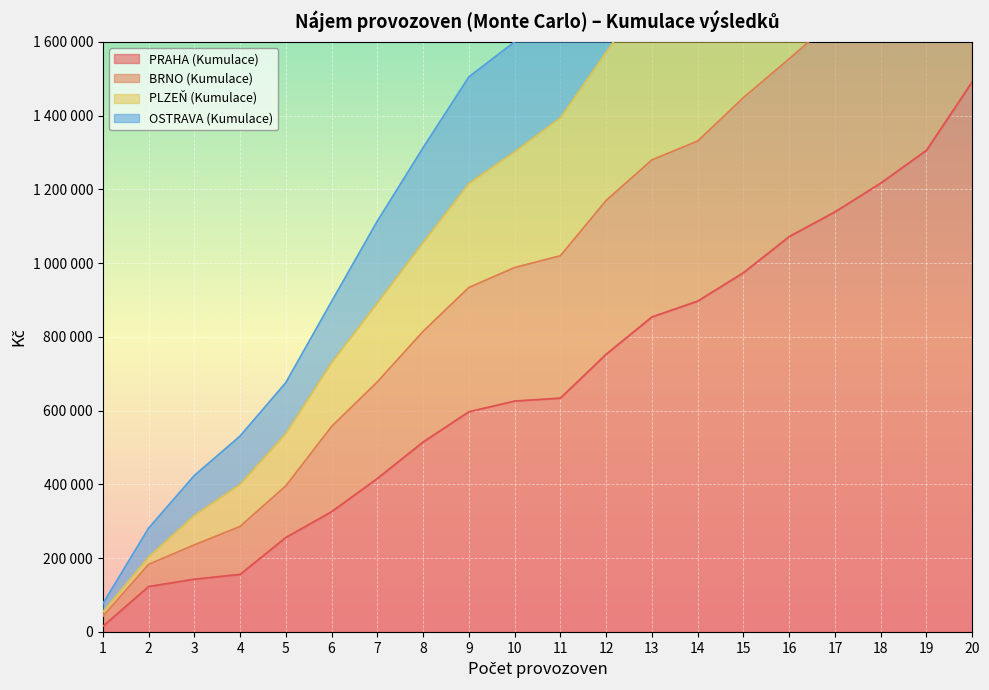

What is the difference between the BRNO (Kumulace) values at 12 and 4?

884000